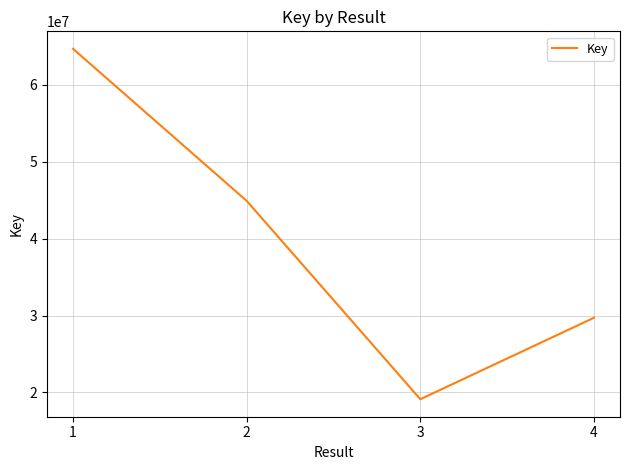

At which label does the data first exceed 44912590?

1